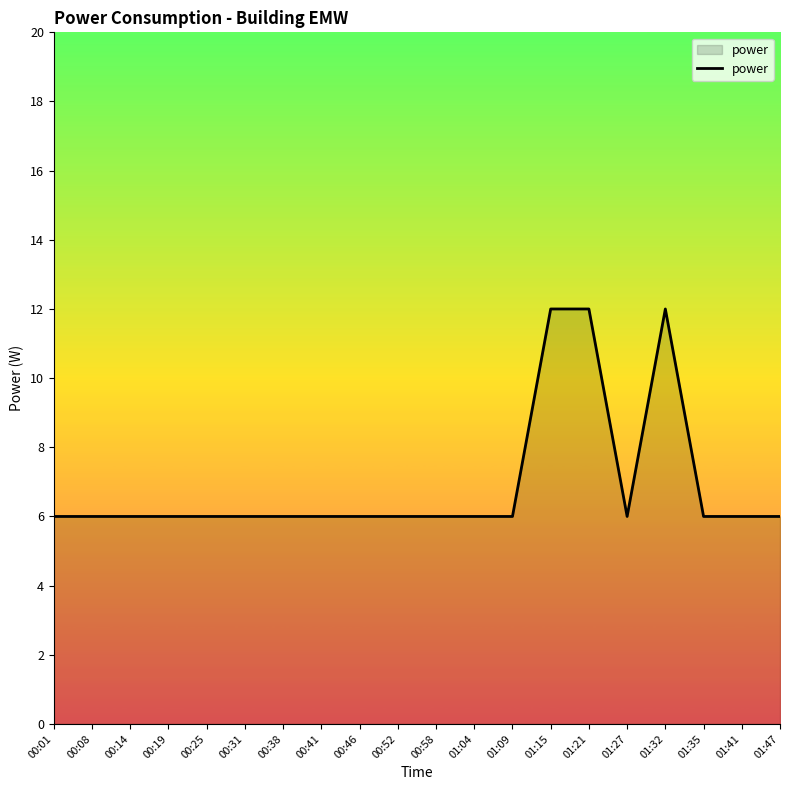

Is it true that the value at 00:52 is 8?

False